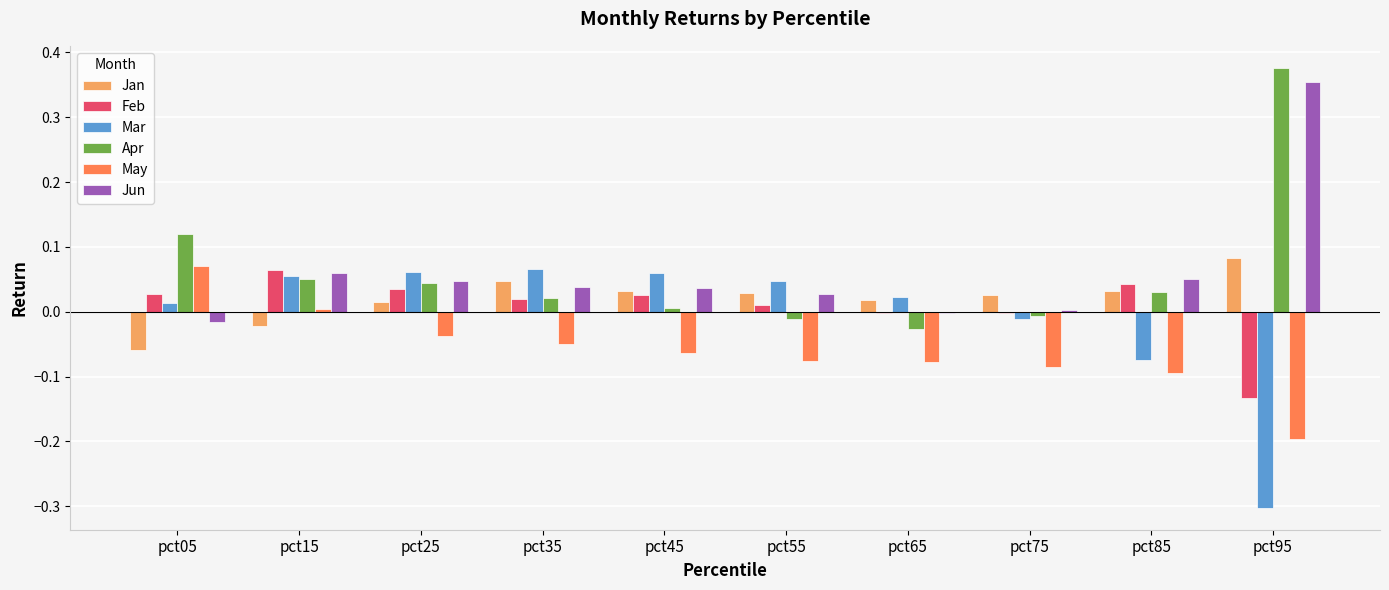

What is the sum of all May values?

-0.6